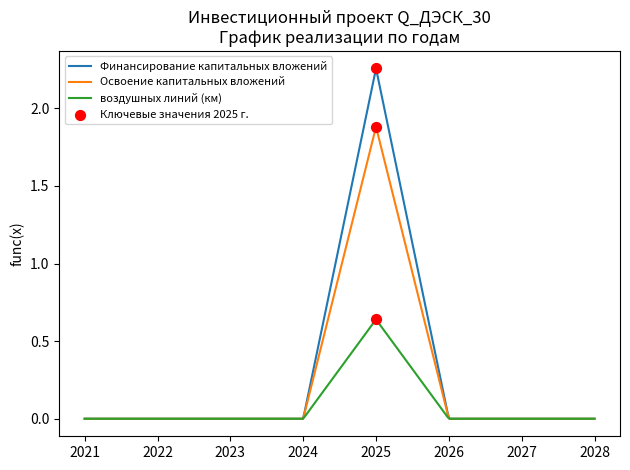

Is the value of Освоение капитальных вложений at 2024 greater than the value of воздушных линий (км) at 2024?

No